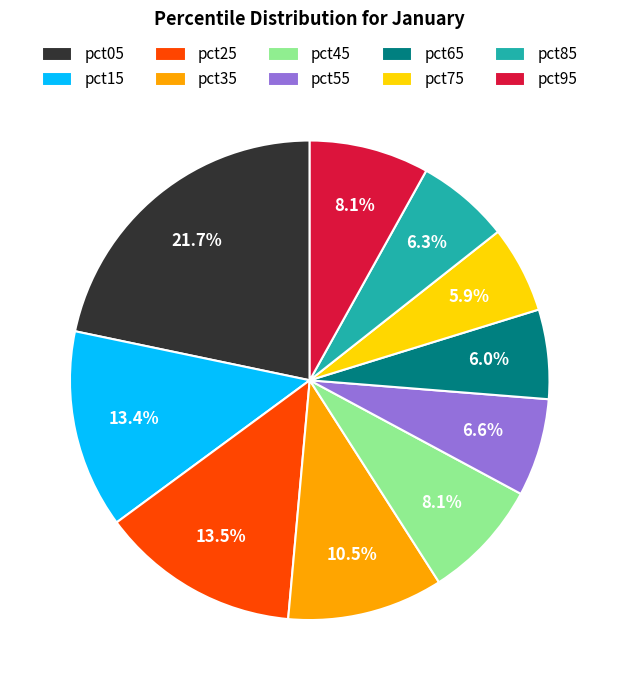

Between pct15 and pct55, which is larger?

pct15